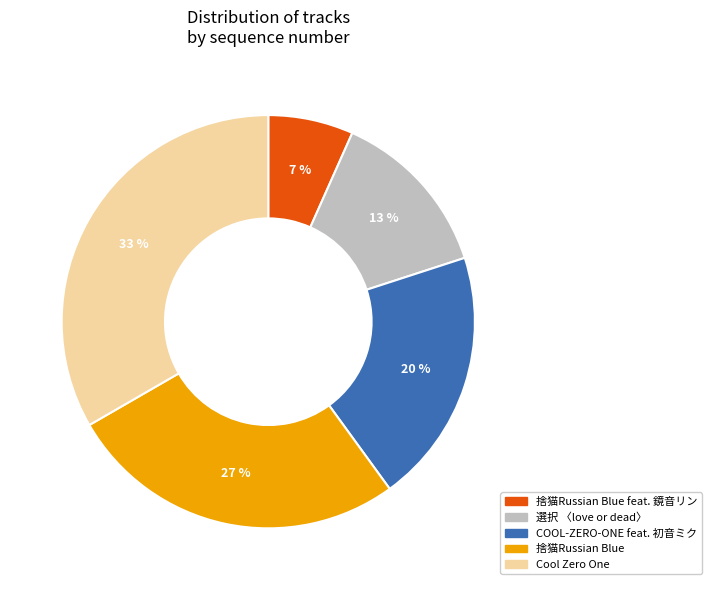

How many segments does this pie chart have?

5